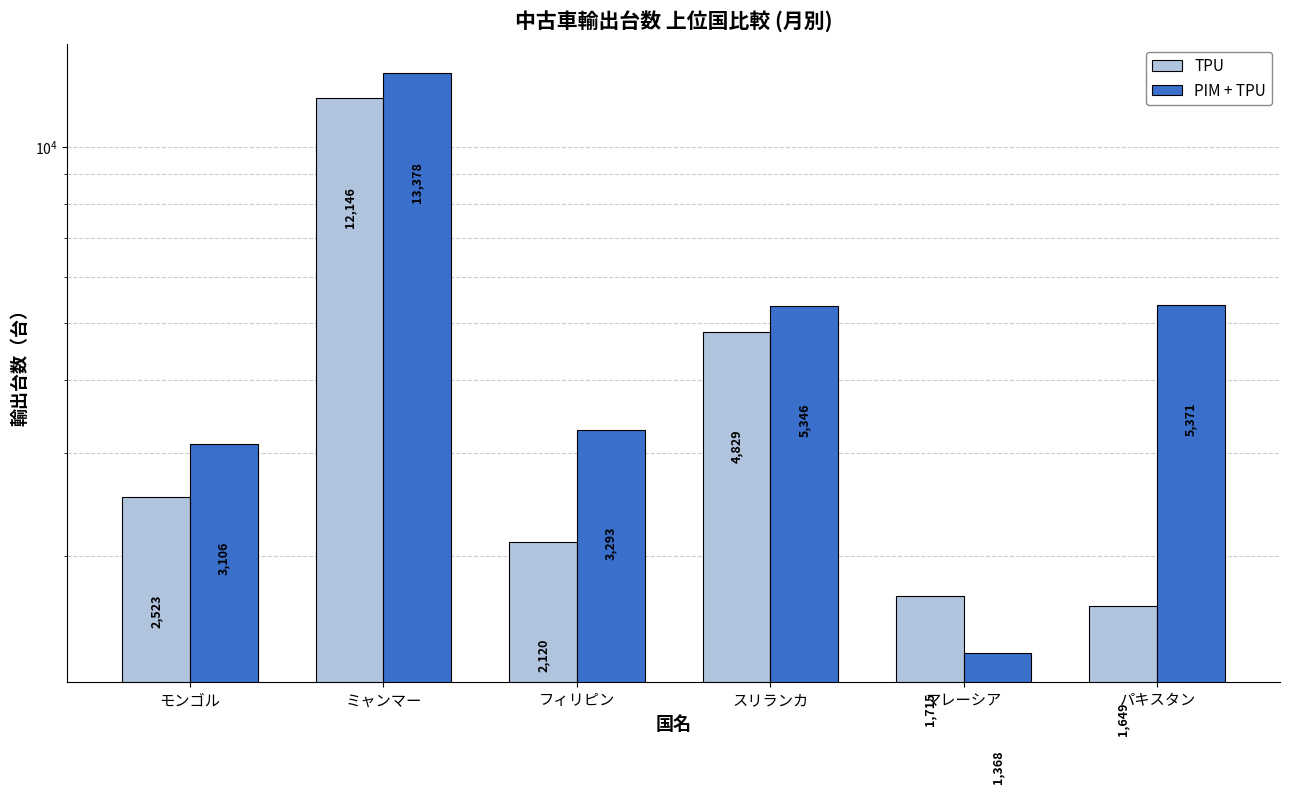

At how many categories does at least one series exceed 10528?

1